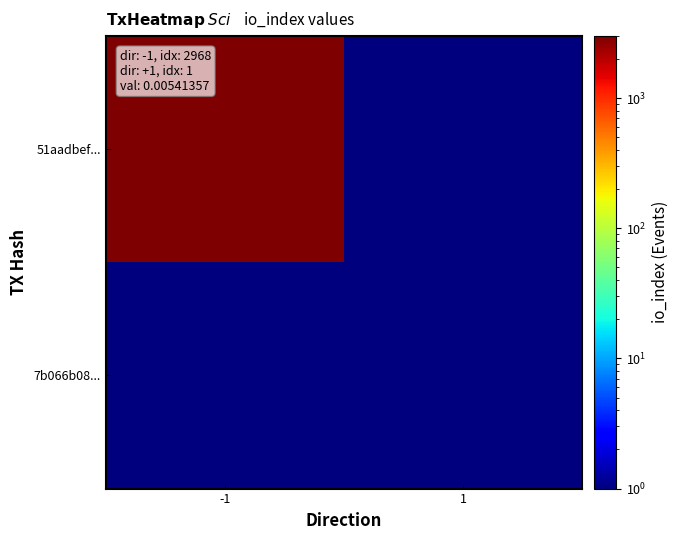

What is the minimum value shown in the chart?

0.1